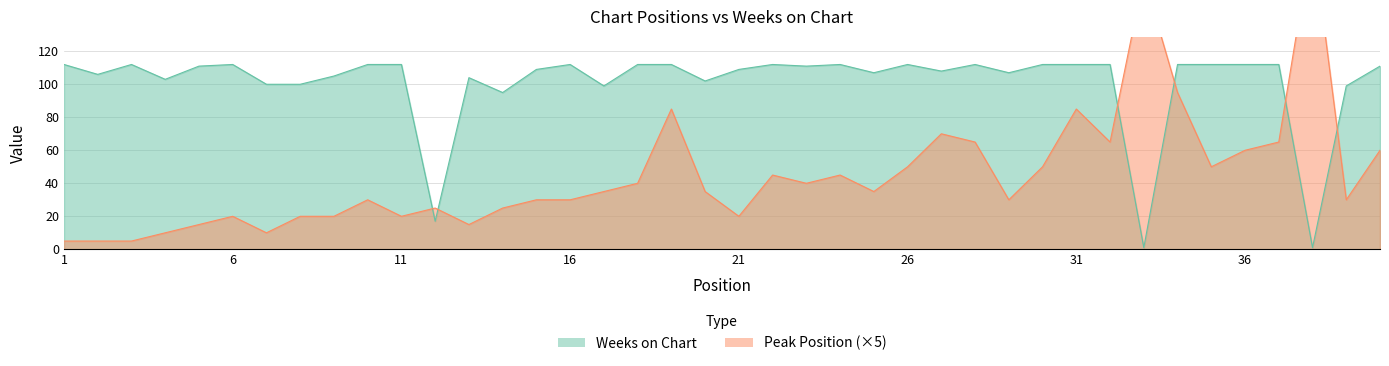

Which series has the largest total across all categories?

Weeks on Chart